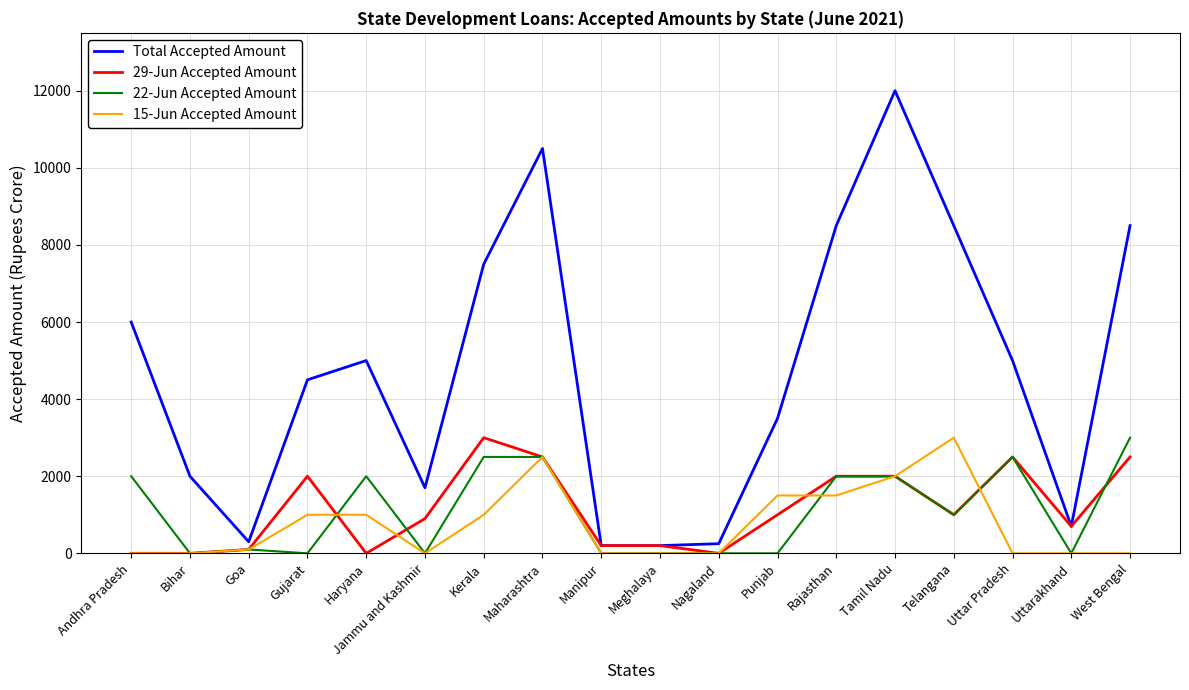

What is the average value of the 15-Jun Accepted Amount series?

756